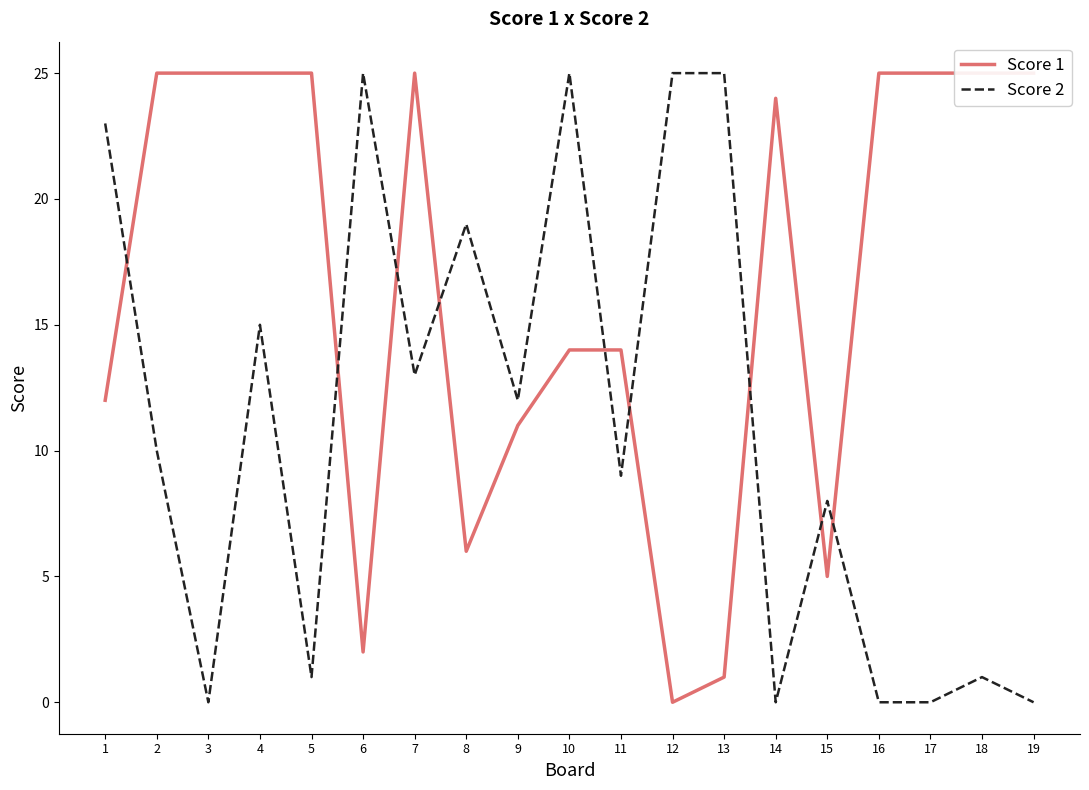

Does the chart display data point markers on the line(s)?

No